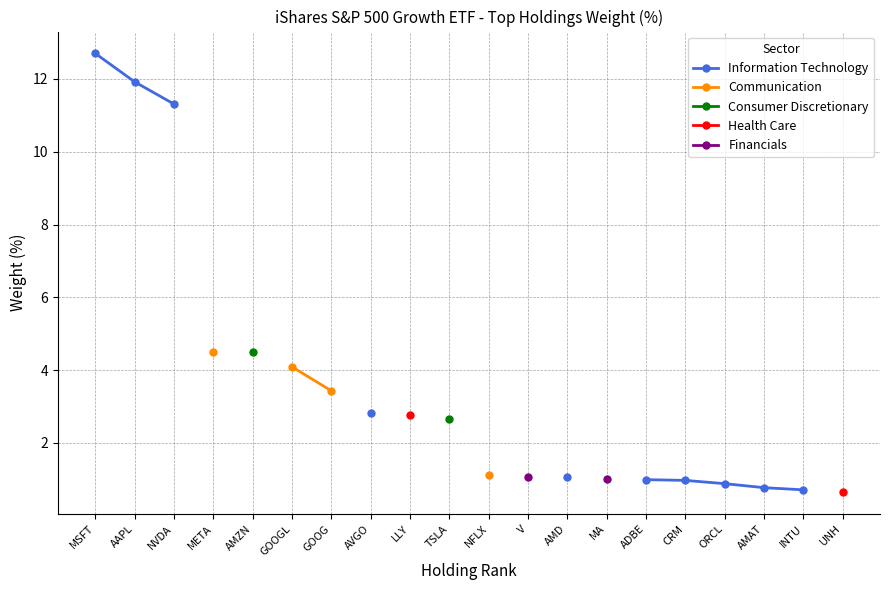

Is the value of Health Care at INTU greater than the value of Information Technology at AMD?

No